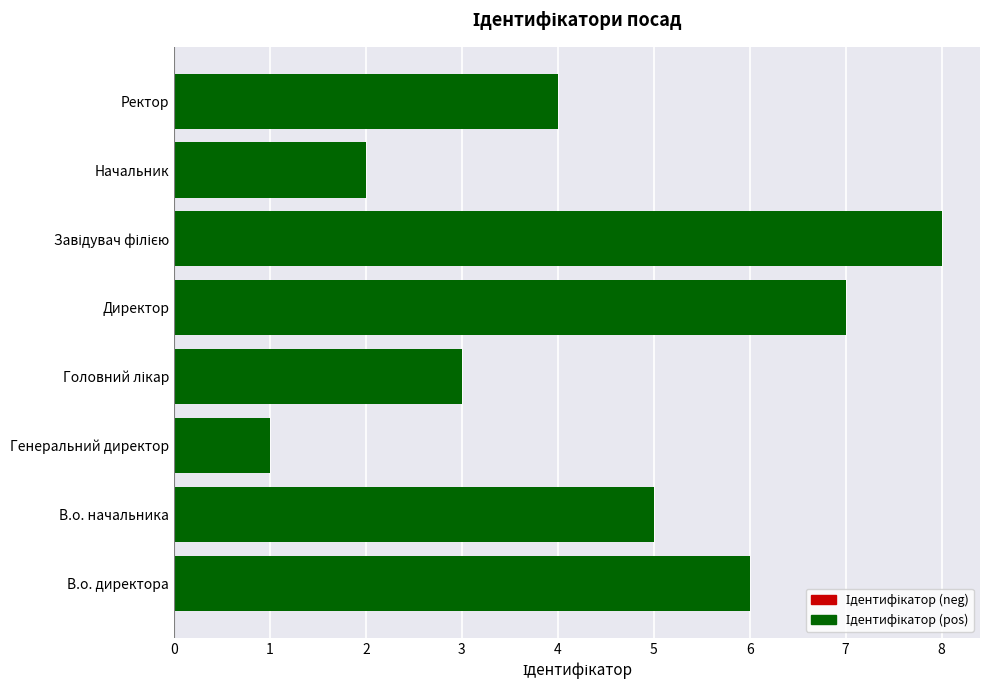

Are the bars horizontal?

Yes